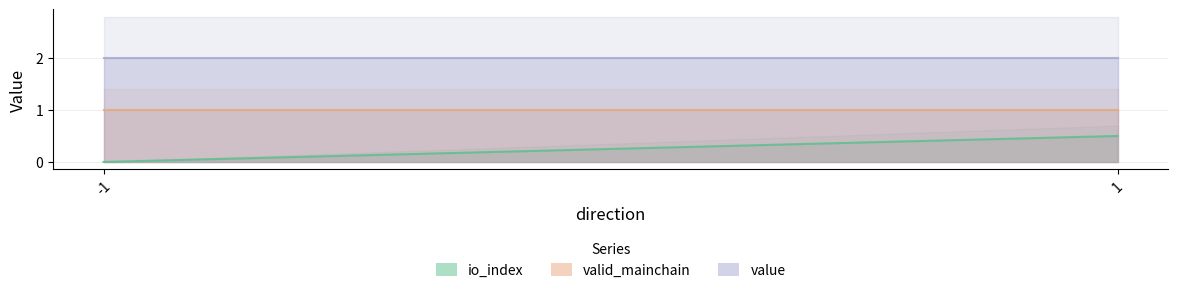

True or false: io_index and valid_mainchain intersect in this chart.

False